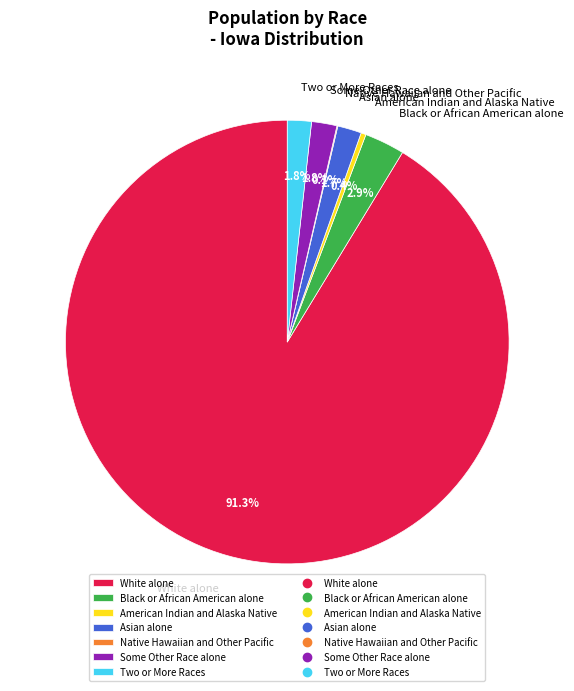

What is the ratio of the value at Some Other Race alone to the value at Asian alone?

1.1